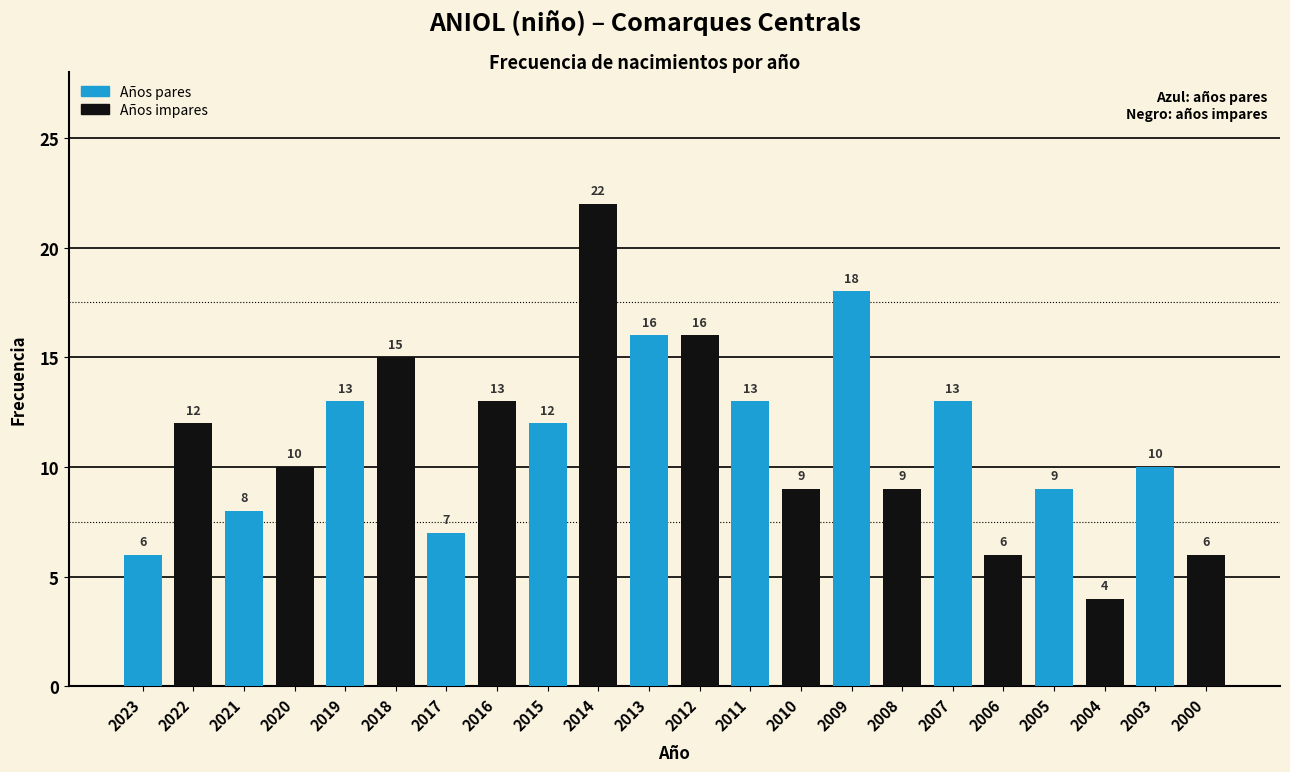

True or false: the data shows 13 at 2019.

True